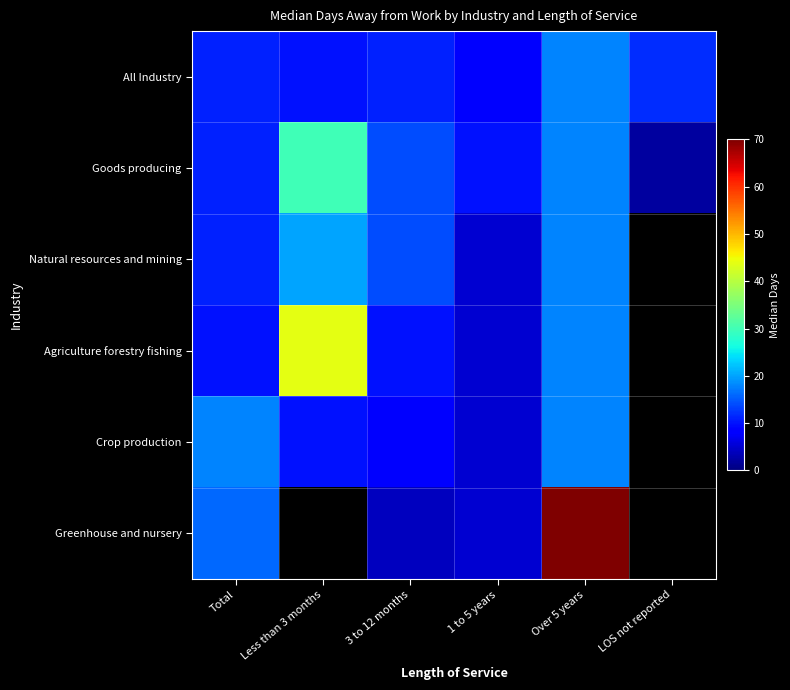

Between Total and 3 to 12 months, which series saw the biggest shift?

Greenhouse and nursery